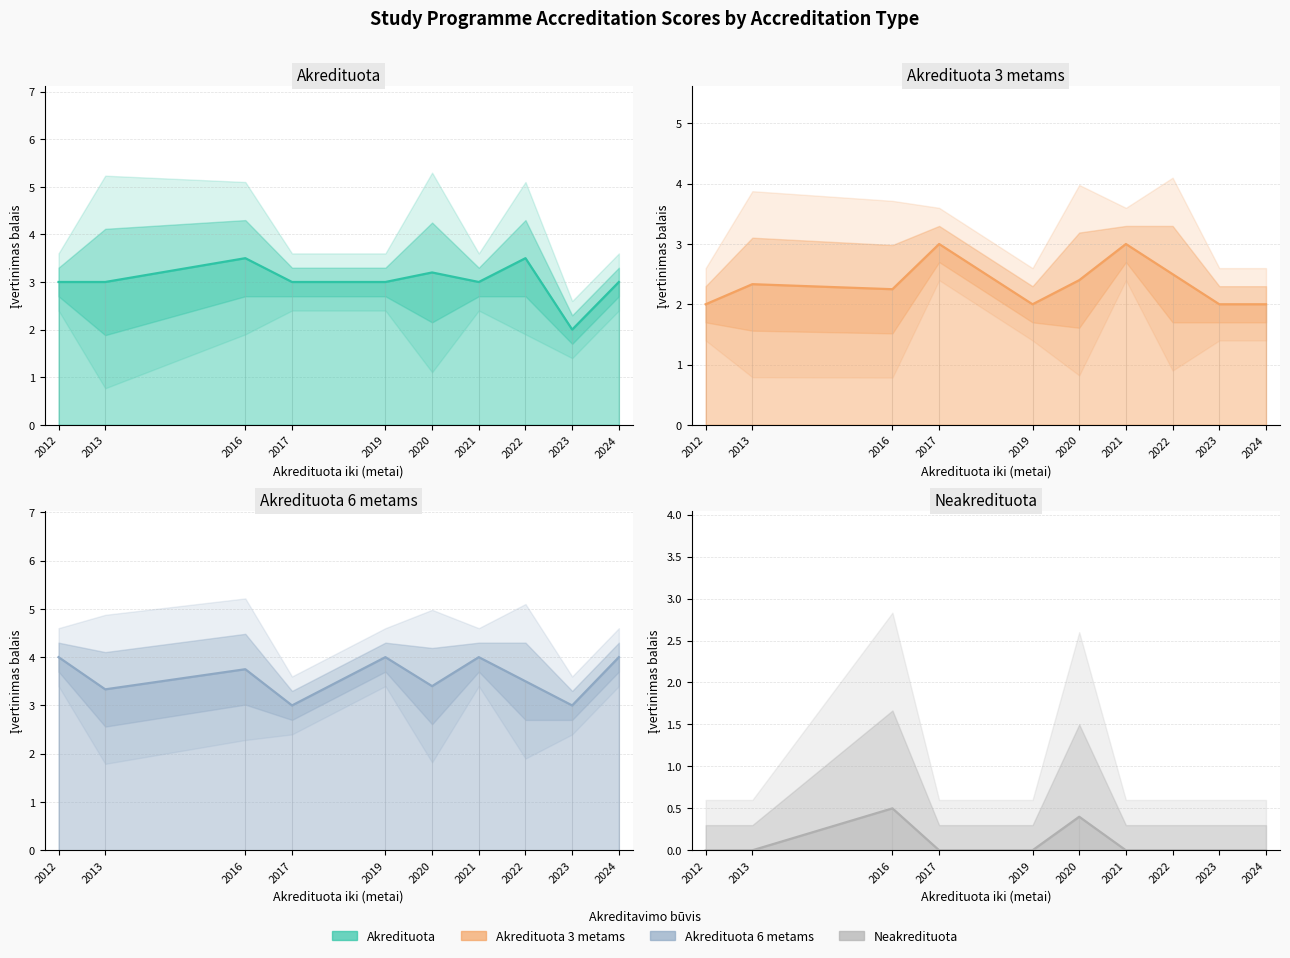

How many values in the Akredituota 3 metams mean series exceed 2?

6